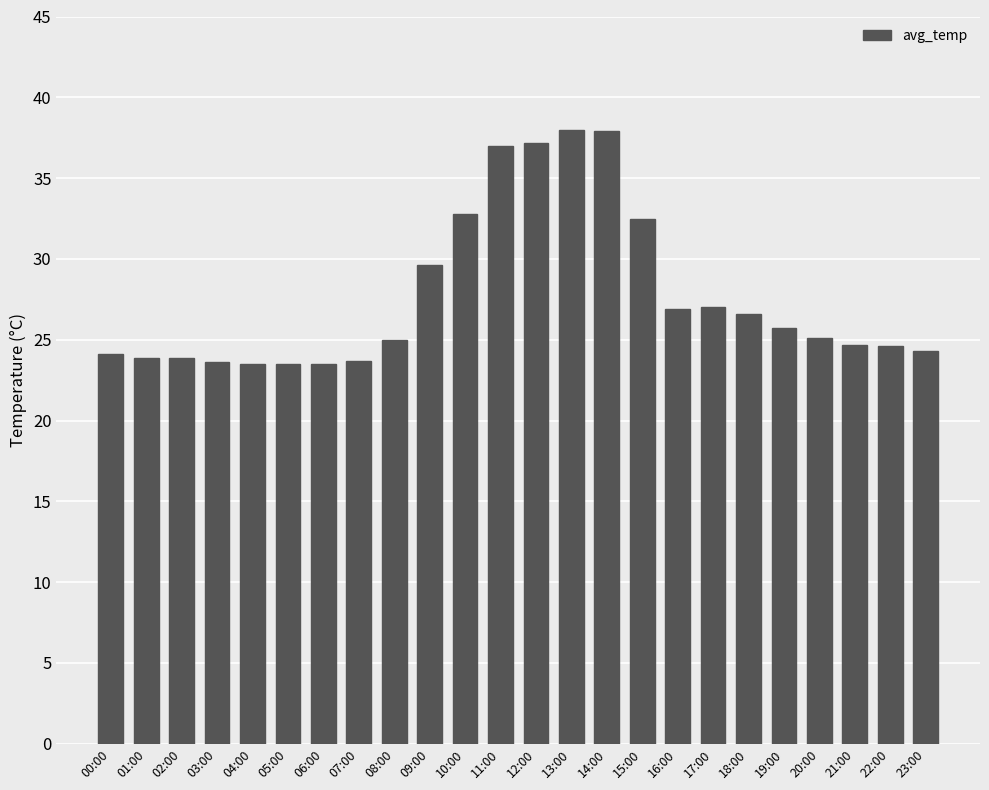

What is the change in value from 03:00 to 16:00?

+3.3